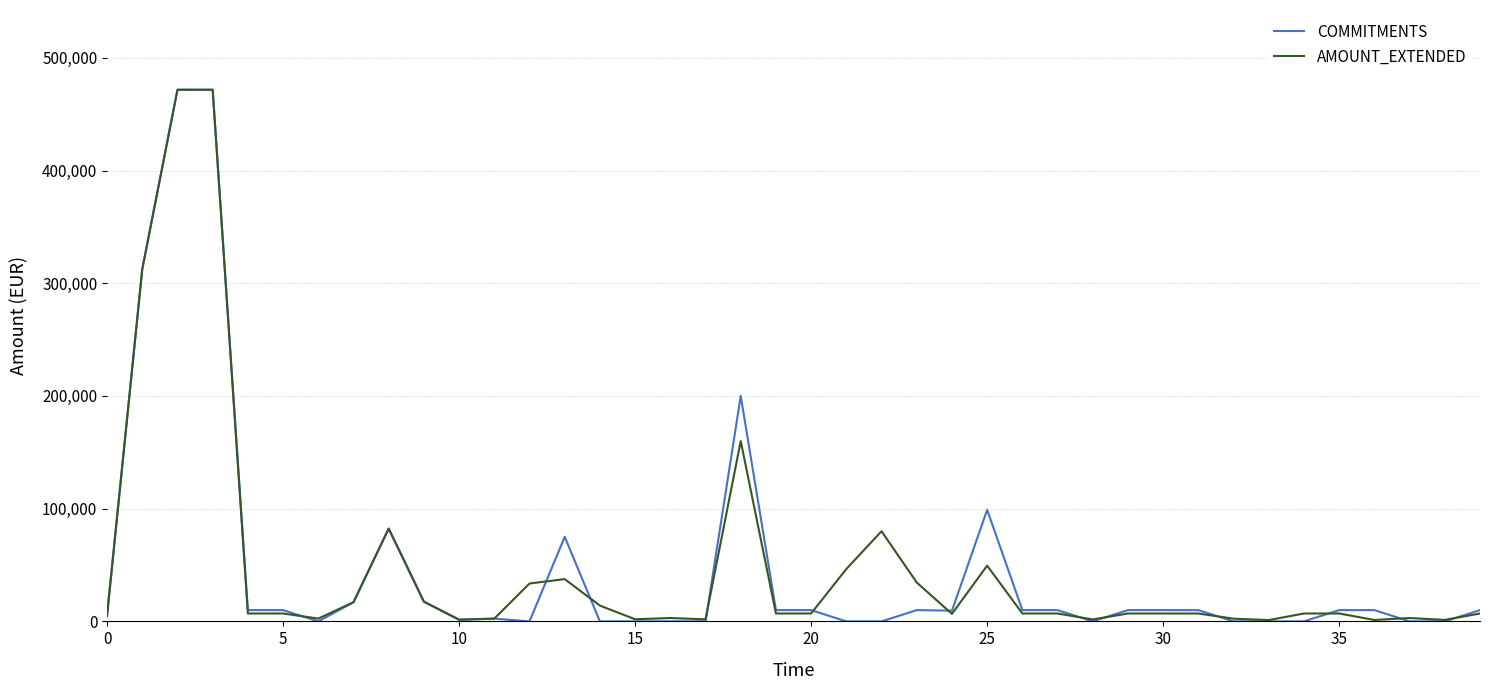

Which series has the widest spread of values?

COMMITMENTS